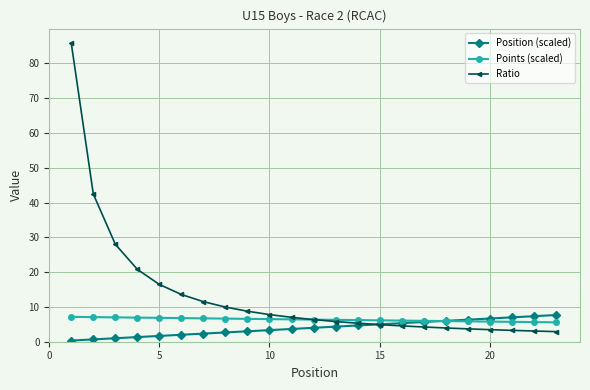

Which series has the largest range (max minus min)?

Ratio